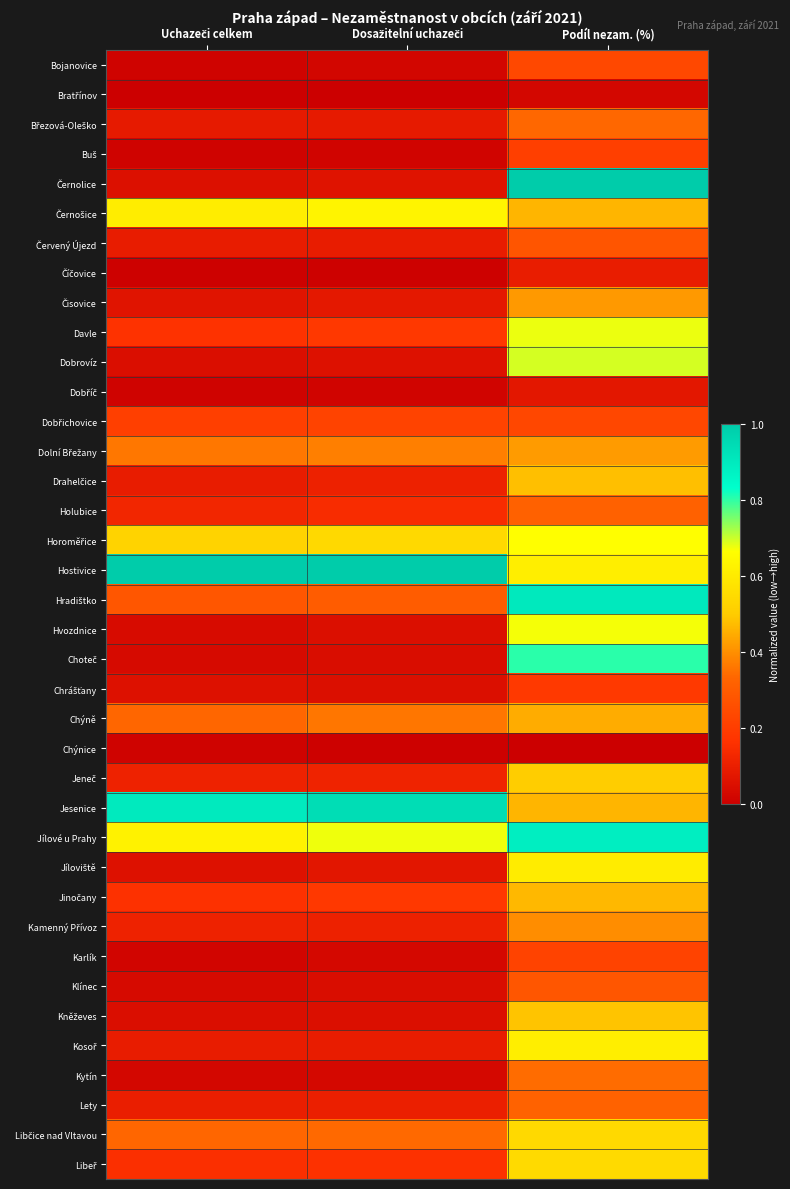

How many categories are shown in the chart?

3